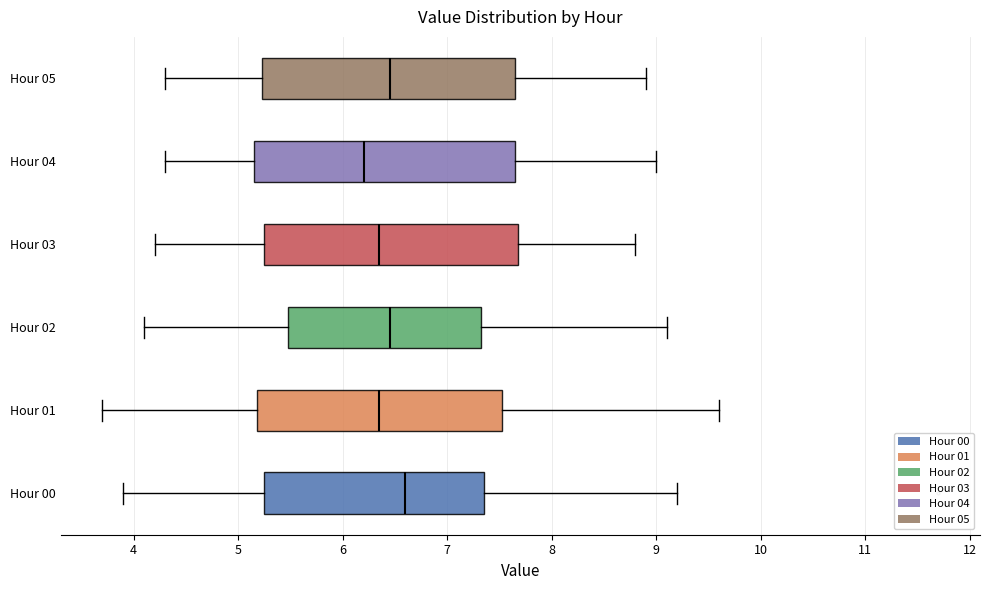

Which box's median line is the furthest to the right?

Hour 00